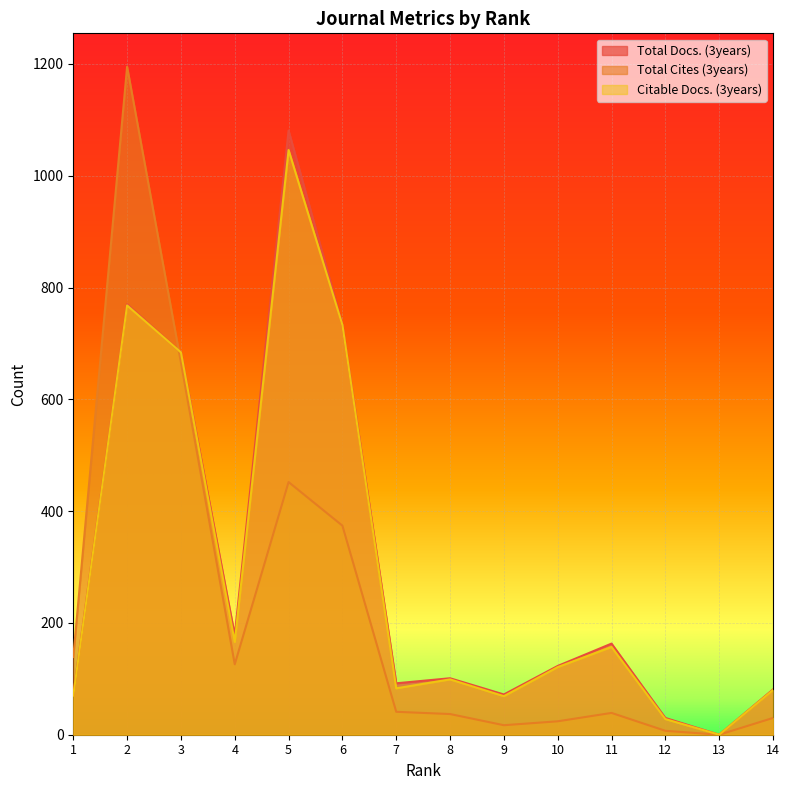

At which category is the sum across all series the highest?

2